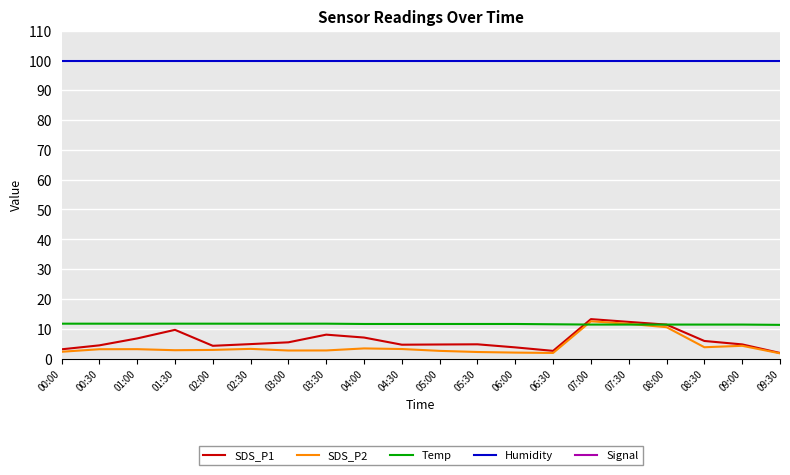

At which category is the sum across all series the highest?

07:00